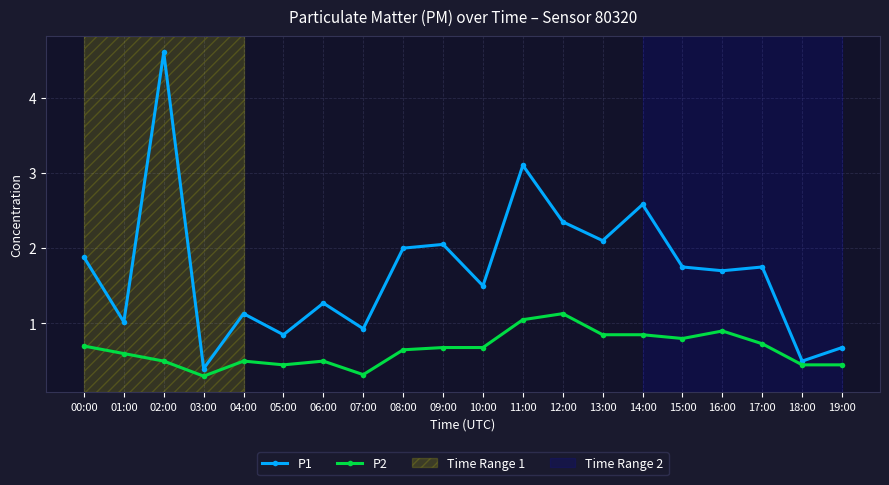

At which category does P1 reach its first local valley?

01:00